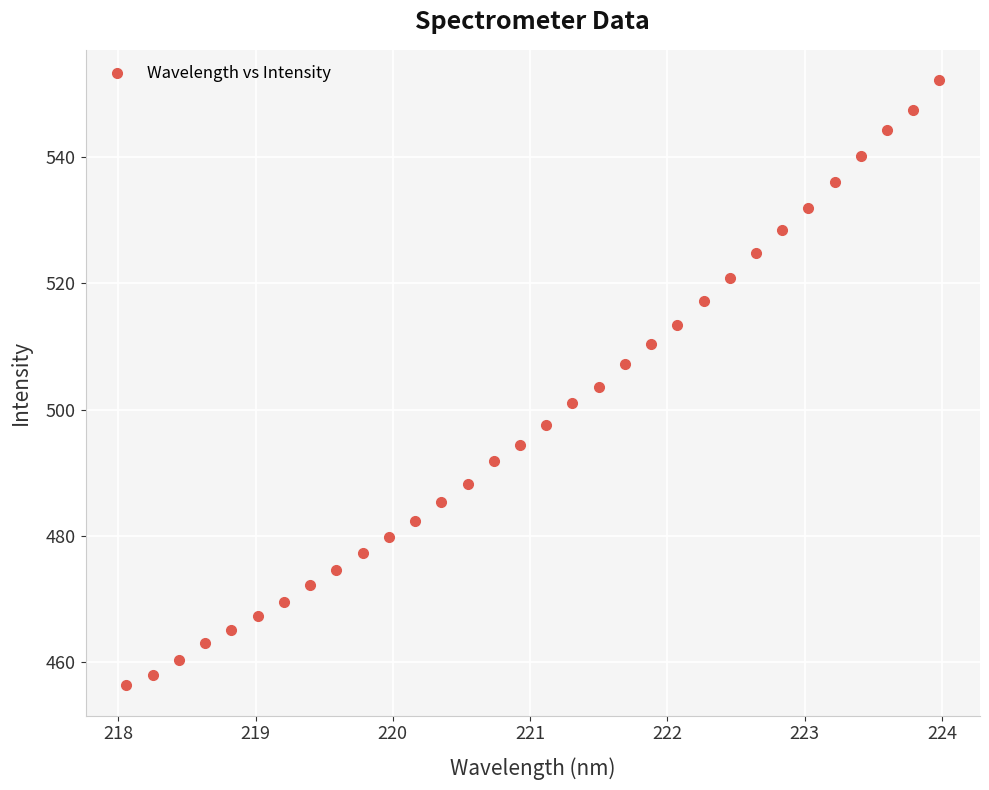

What is the range of X values (max minus min)?

5.9